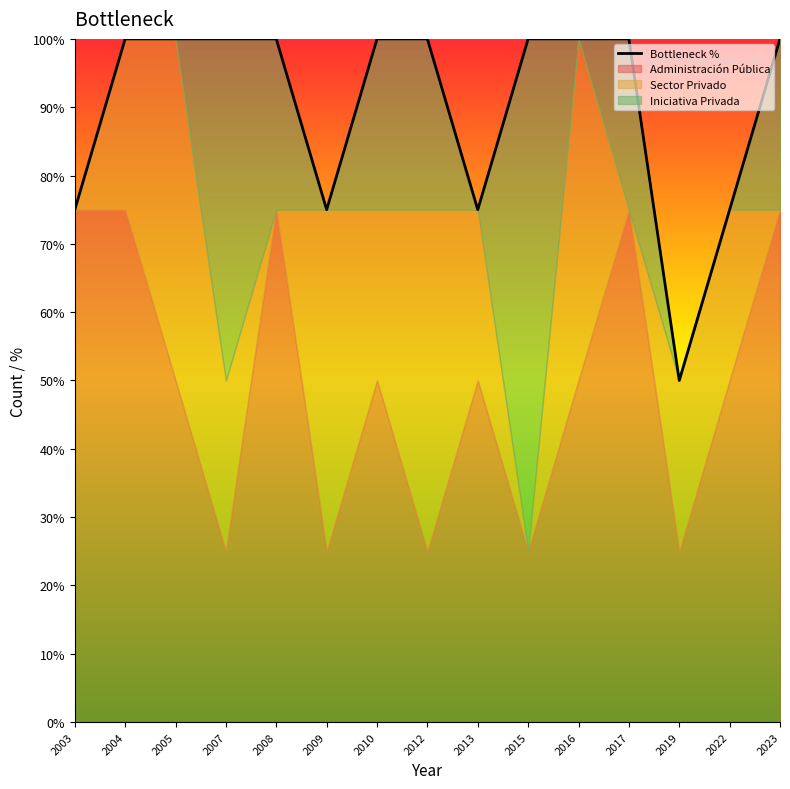

Is it true that the value at 2010 is 100?

True